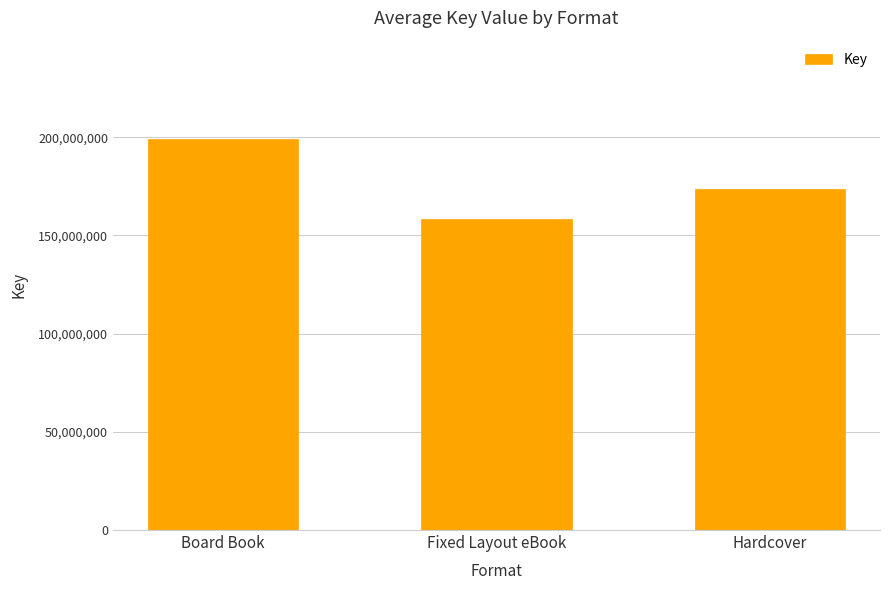

What is the change in value from Board Book to Fixed Layout eBook?

-40902239.5